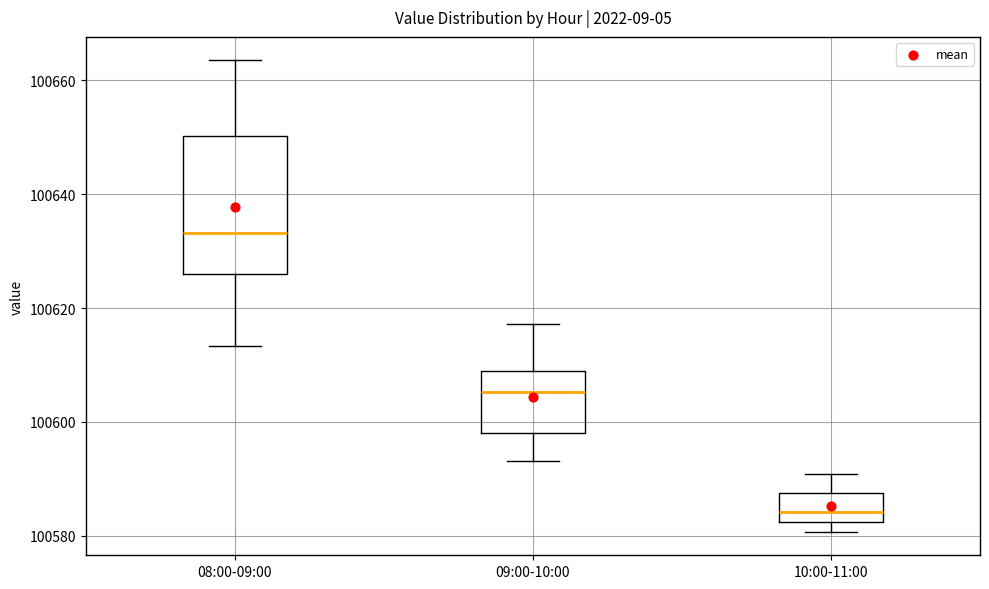

Comparing the boxes themselves (not the whiskers), which one is the tallest?

08:00-09:00